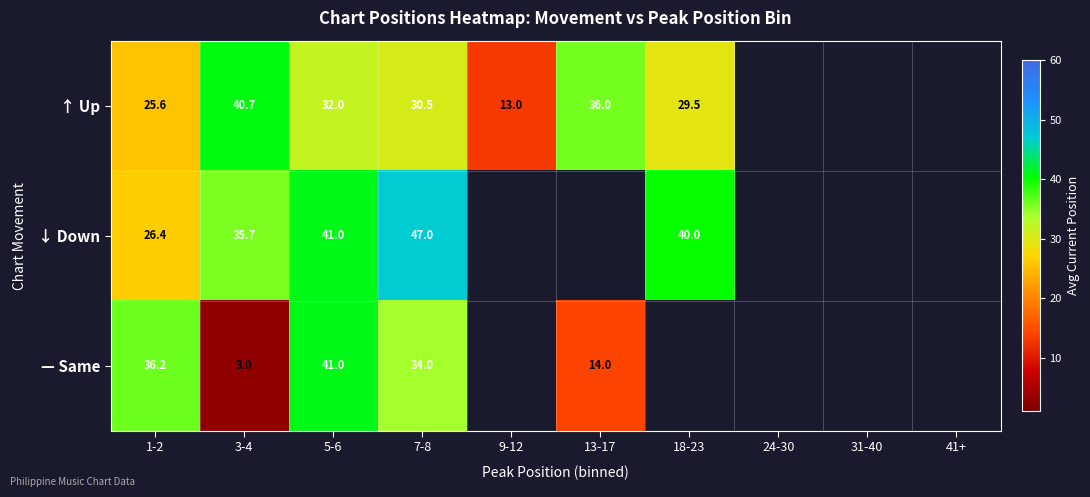

At 7-8, list the series in order from smallest to largest.

↑ Up, — Same, ↓ Down